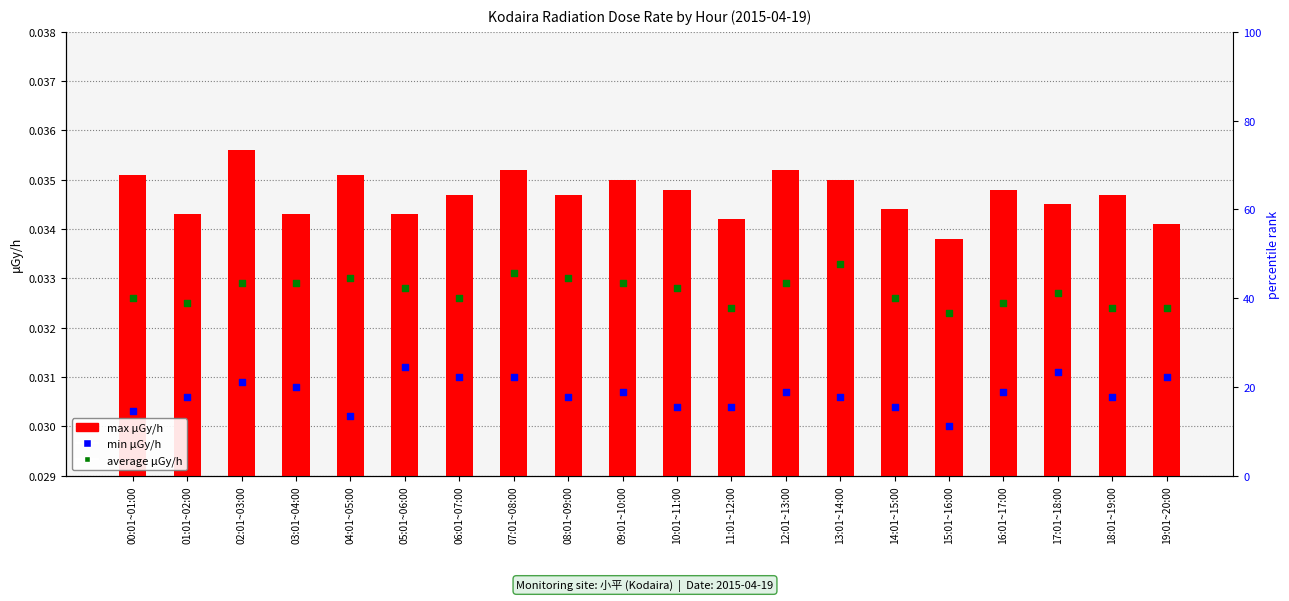

What is the total value across all series at 18:01~19:00?

0.1